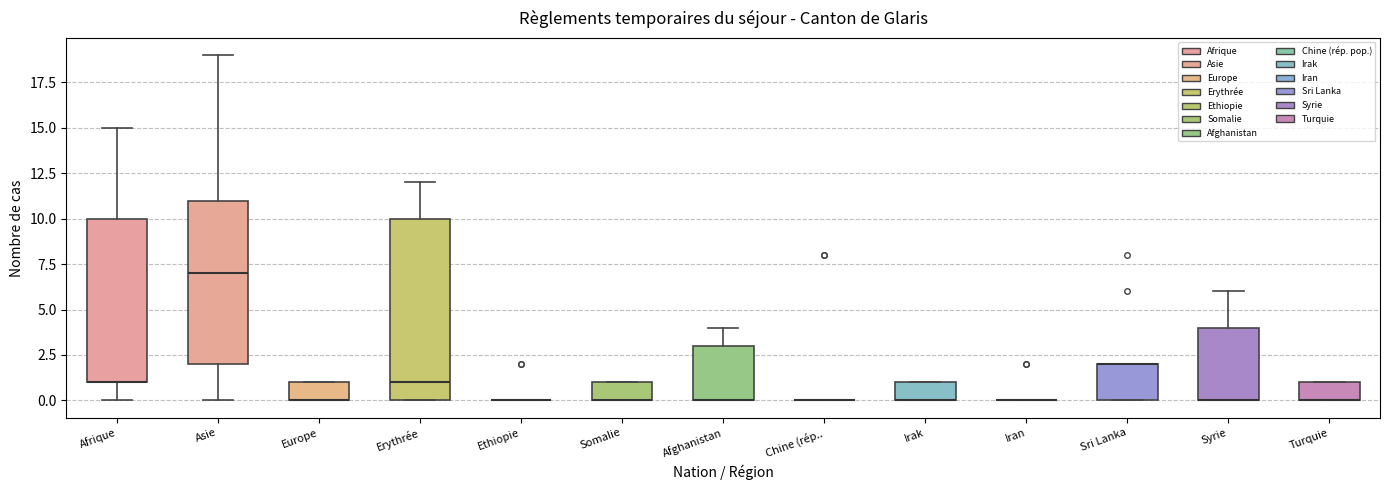

Comparing the boxes themselves (not the whiskers), which one is the tallest?

Erythrée